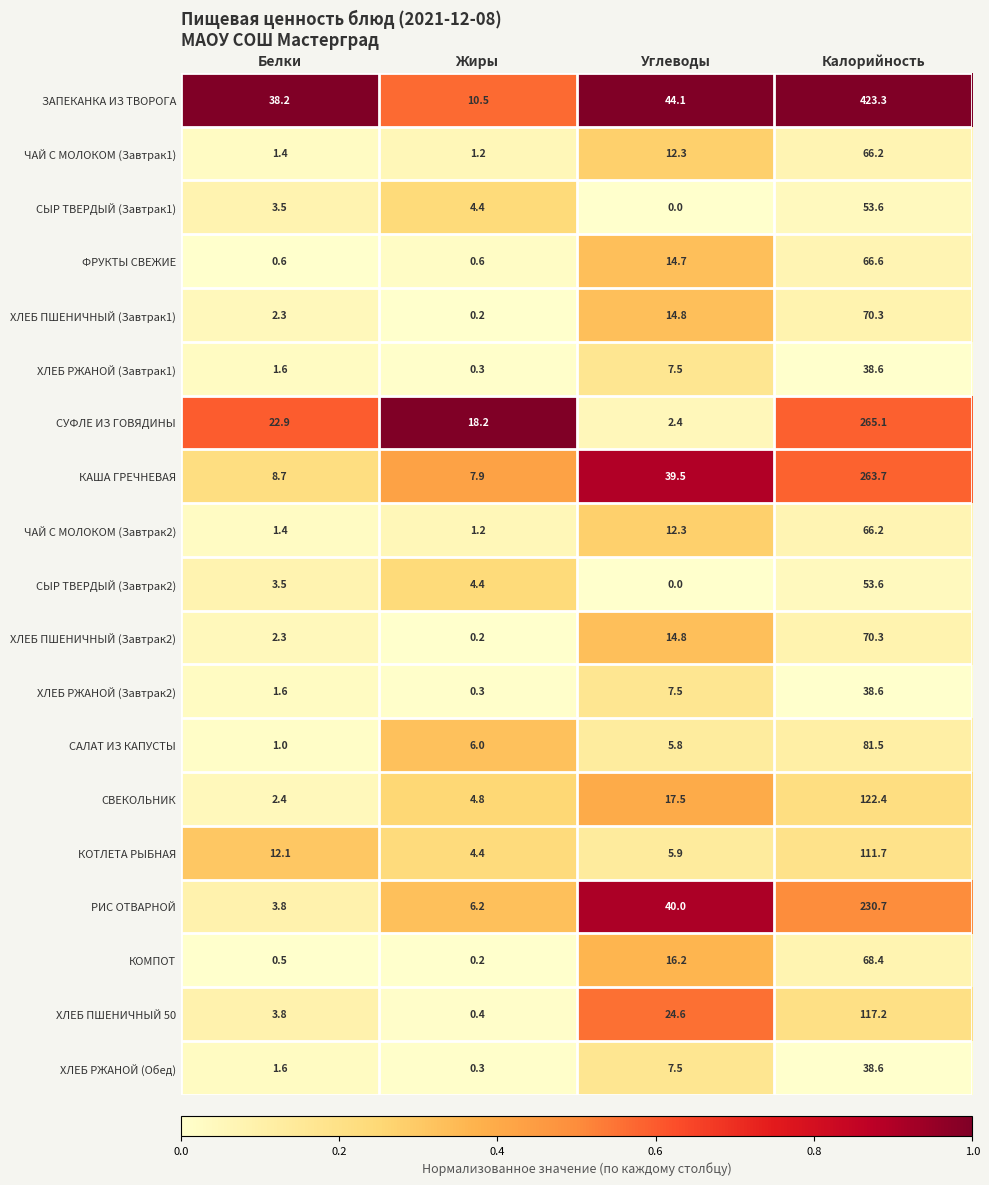

The value of ХЛЕБ ПШЕНИЧНЫЙ (Завтрак2) at Углеводы is 14.8. True or false?

True